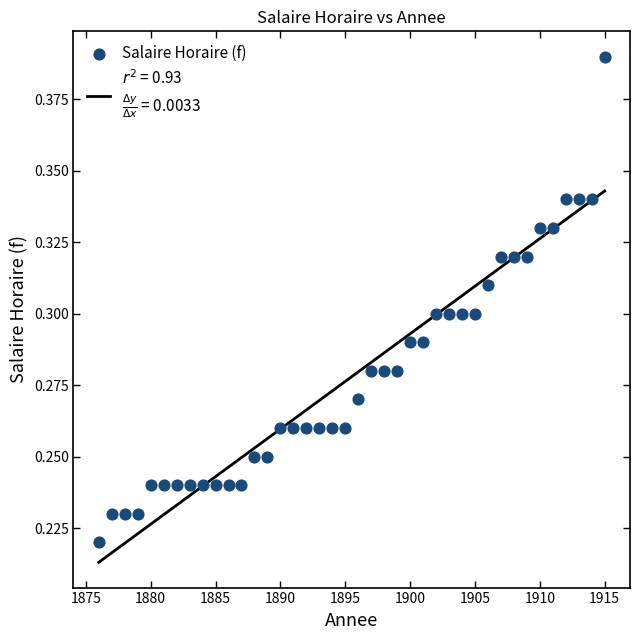

What is the range of X values (max minus min)?

39.0